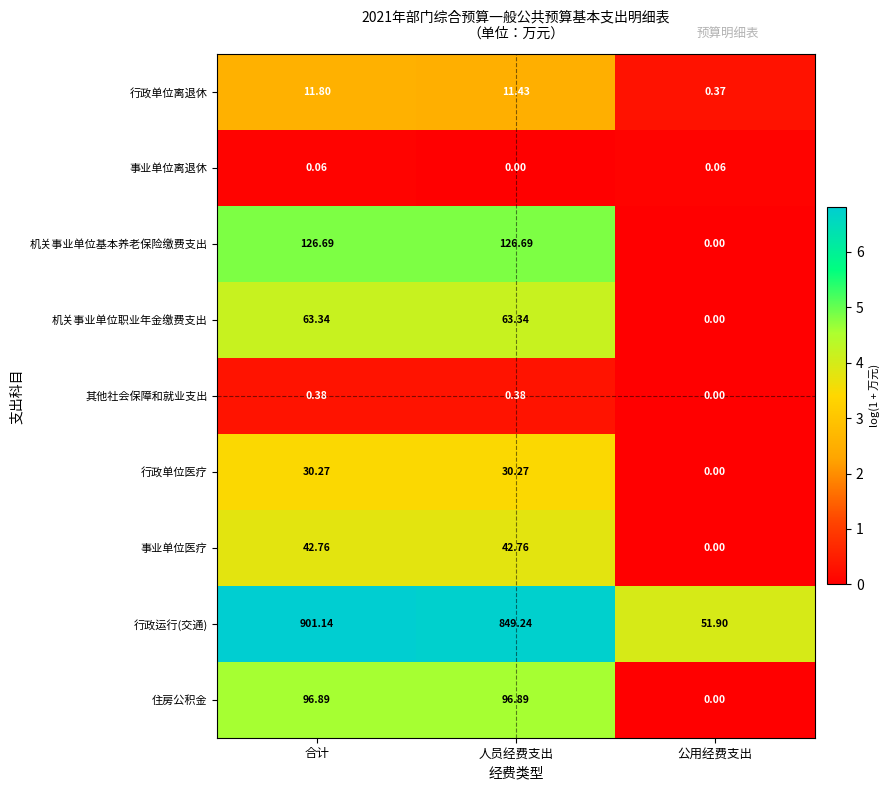

List the series in order of their peak value, lowest first.

事业单位离退休, 其他社会保障和就业支出, 行政单位离退休, 行政单位医疗, 事业单位医疗, 机关事业单位职业年金缴费支出, 住房公积金, 机关事业单位基本养老保险缴费支出, 行政运行(交通)